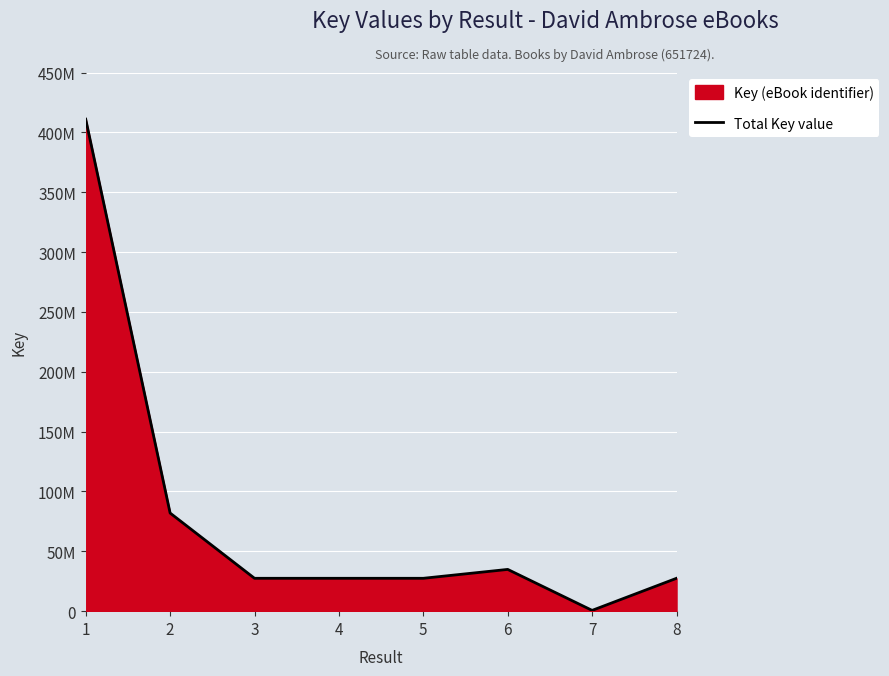

At which category does the data reach its first local peak?

6